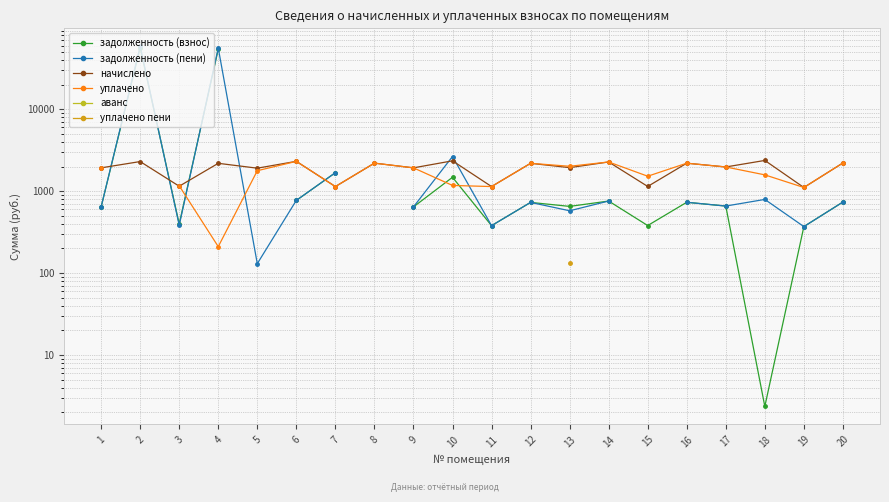

Where is the first local maximum for уплачено?

6